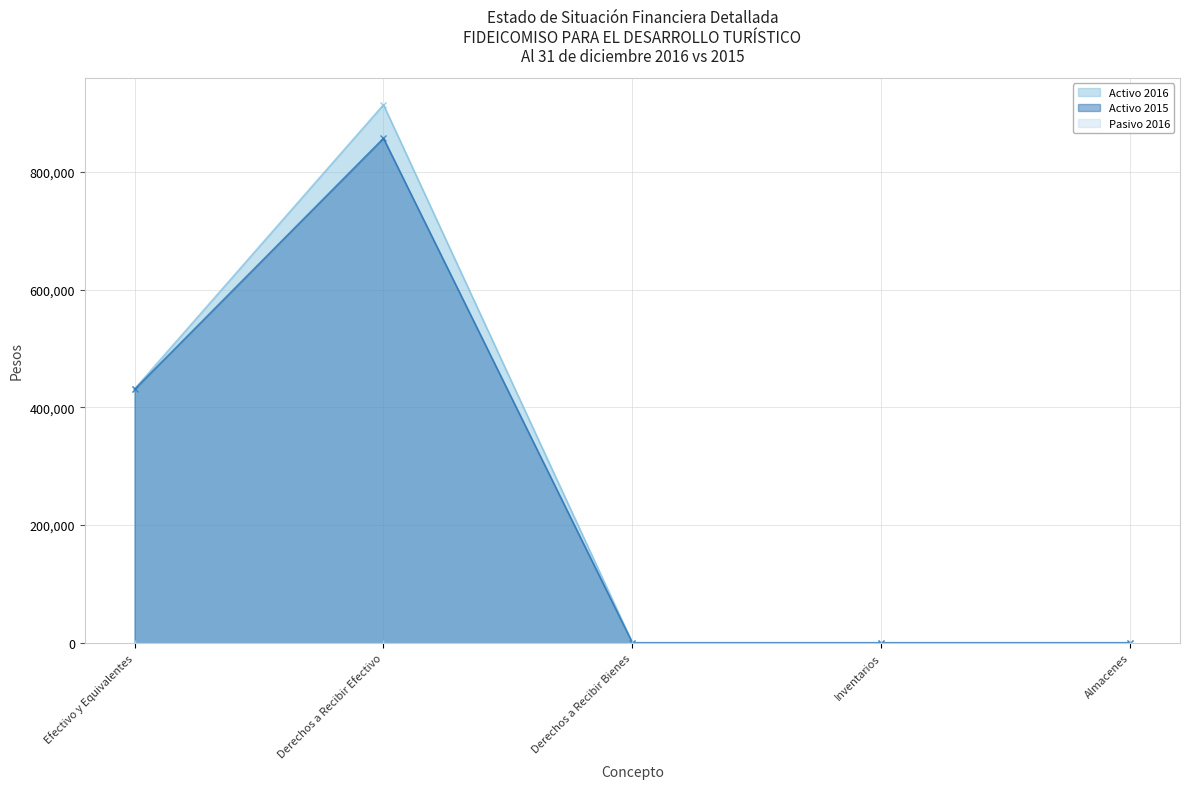

Which category has the highest value across all series?

Derechos a Recibir Efectivo